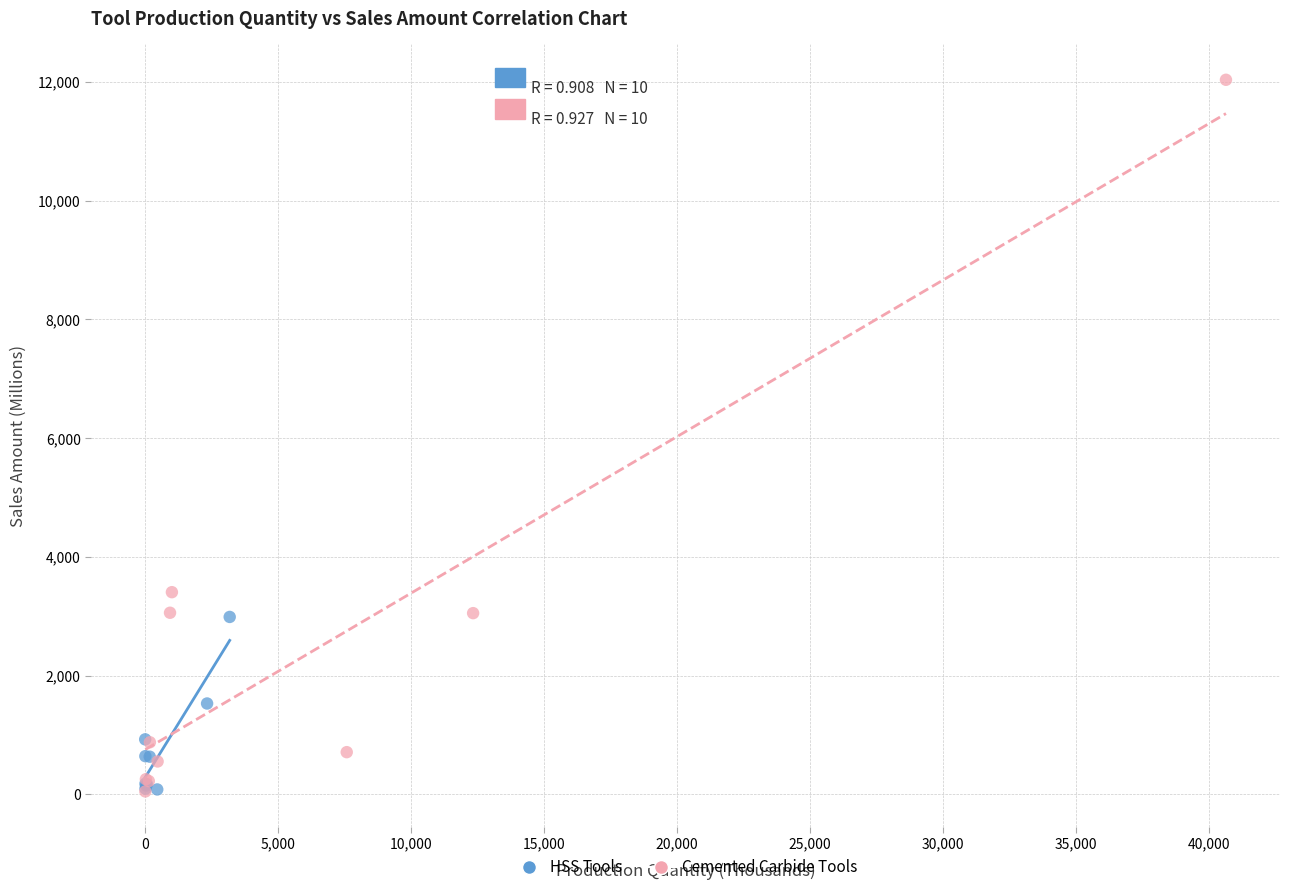

What are all the series names shown in the legend?

HSS Tools, Cemented Carbide Tools